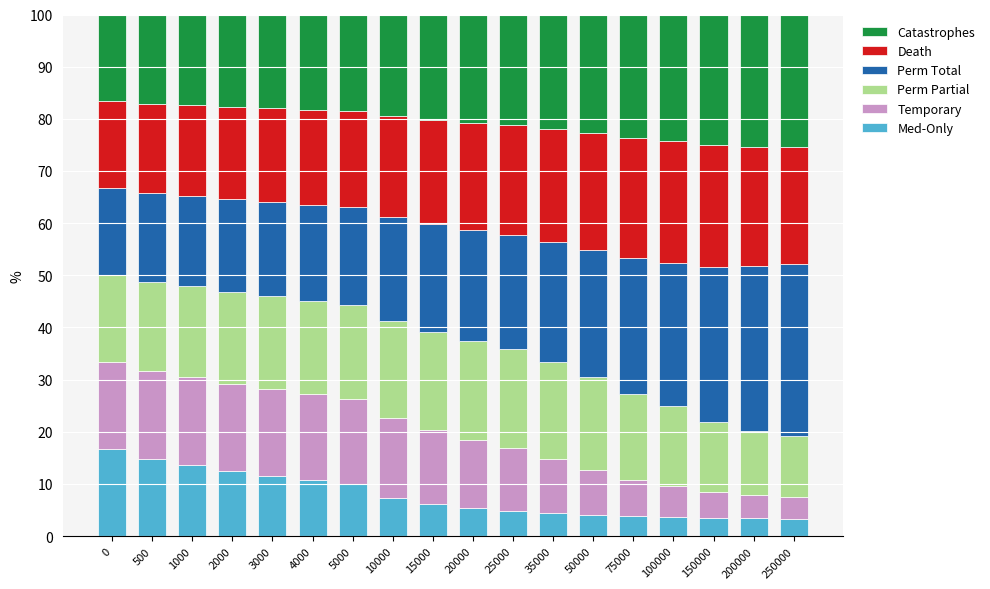

True or false: Med-Only has a value of 5.3 at 20000.

True